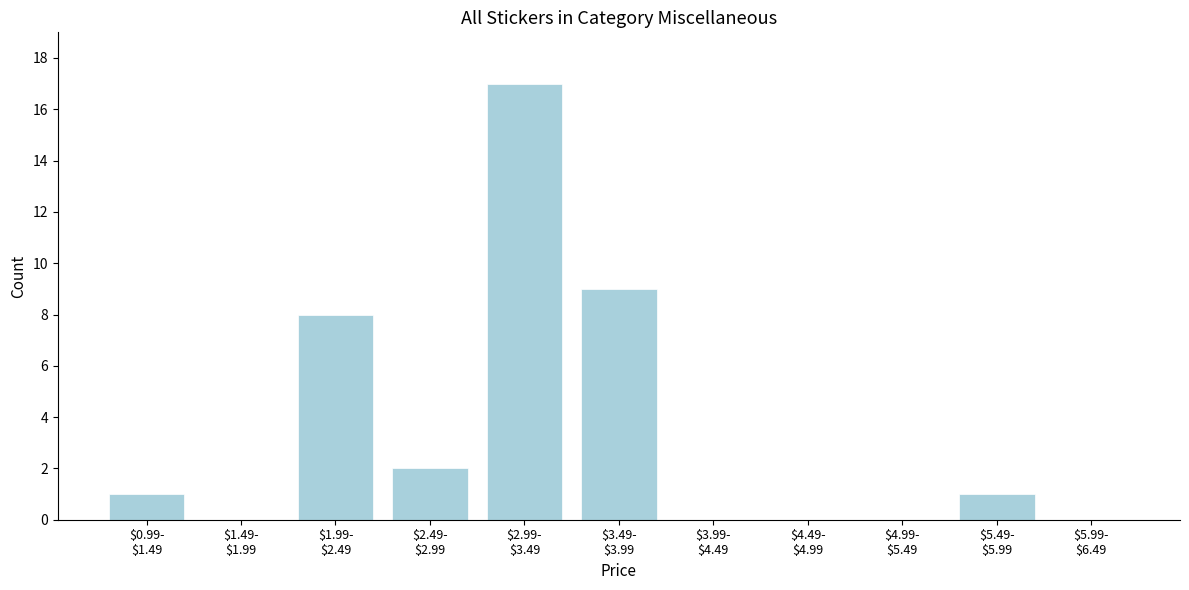

What is the sum of all values?

38